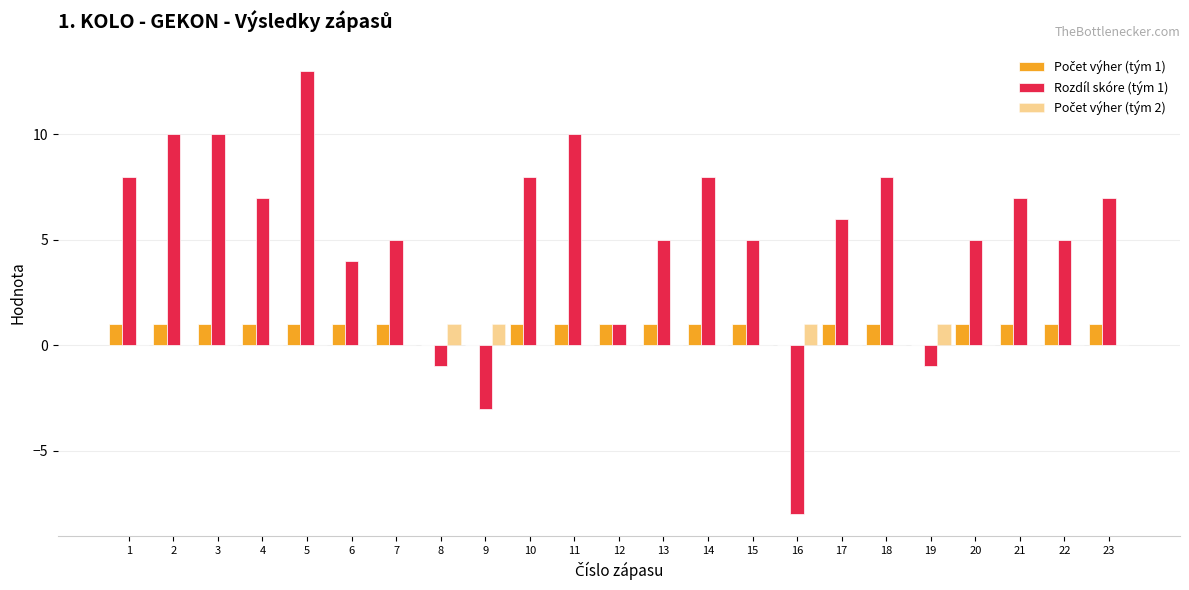

Reading right to left, list all the values displayed in this chart.

Počet výher (tým 1): 23=1	22=1	21=1	20=1	19=0	18=1	17=1	16=0	15=1	14=1	13=1	12=1	11=1	10=1	9=0	8=0	7=1	6=1	5=1	4=1	3=1	2=1	1=1
Rozdíl skóre (tým 1): 23=7	22=5	21=7	20=5	19=-1	18=8	17=6	16=-8	15=5	14=8	13=5	12=1	11=10	10=8	9=-3	8=-1	7=5	6=4	5=13	4=7	3=10	2=10	1=8
Počet výher (tým 2): 23=0	22=0	21=0	20=0	19=1	18=0	17=0	16=1	15=0	14=0	13=0	12=0	11=0	10=0	9=1	8=1	7=0	6=0	5=0	4=0	3=0	2=0	1=0